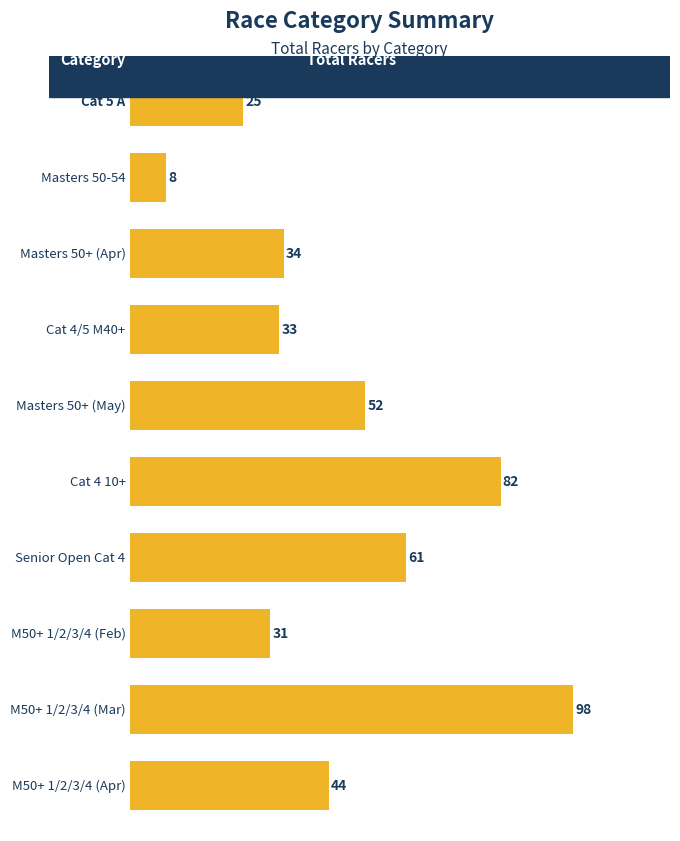

What is the sum of all values?

468